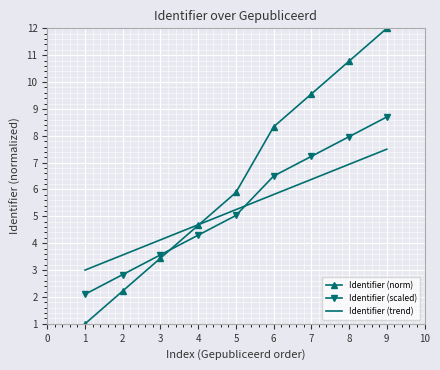

True or false: Identifier (norm) and Identifier (trend) cross at least once.

True